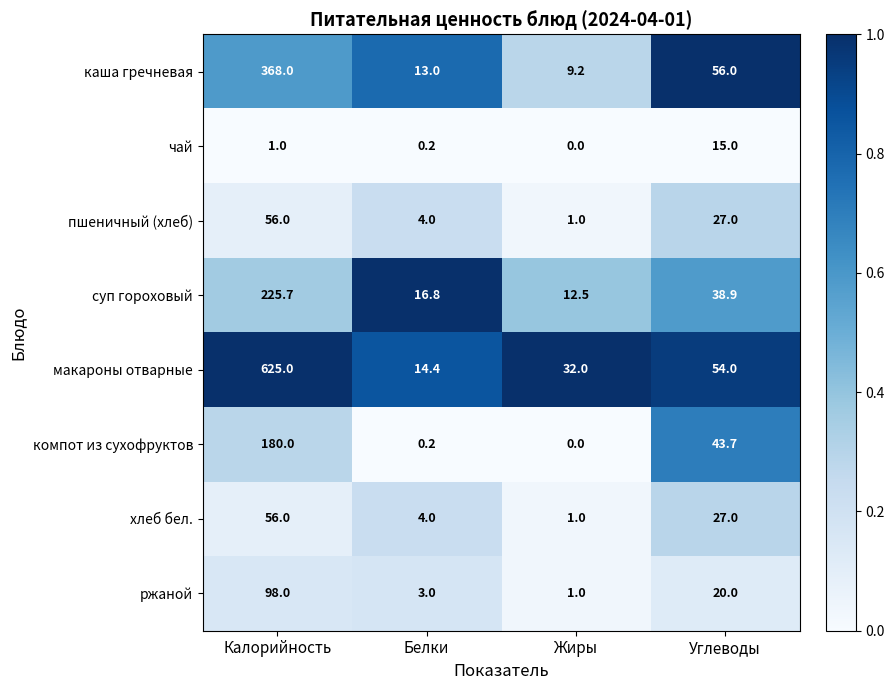

At how many categories does at least one series exceed 0?

4